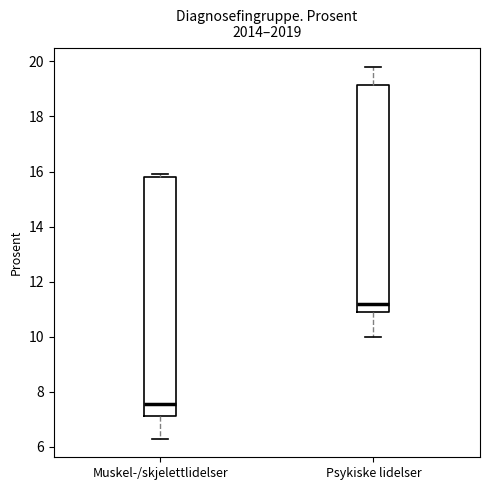

Which box's median line is the highest?

Psykiske lidelser